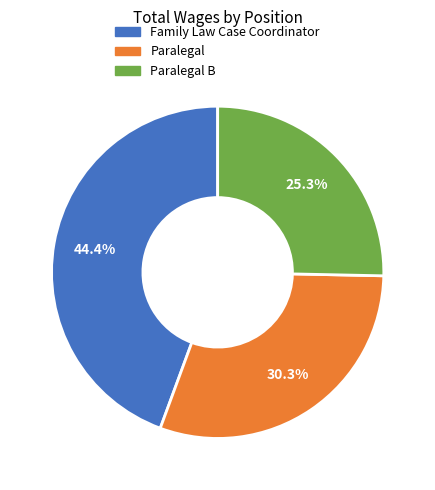

Is there a majority slice in this chart?

No